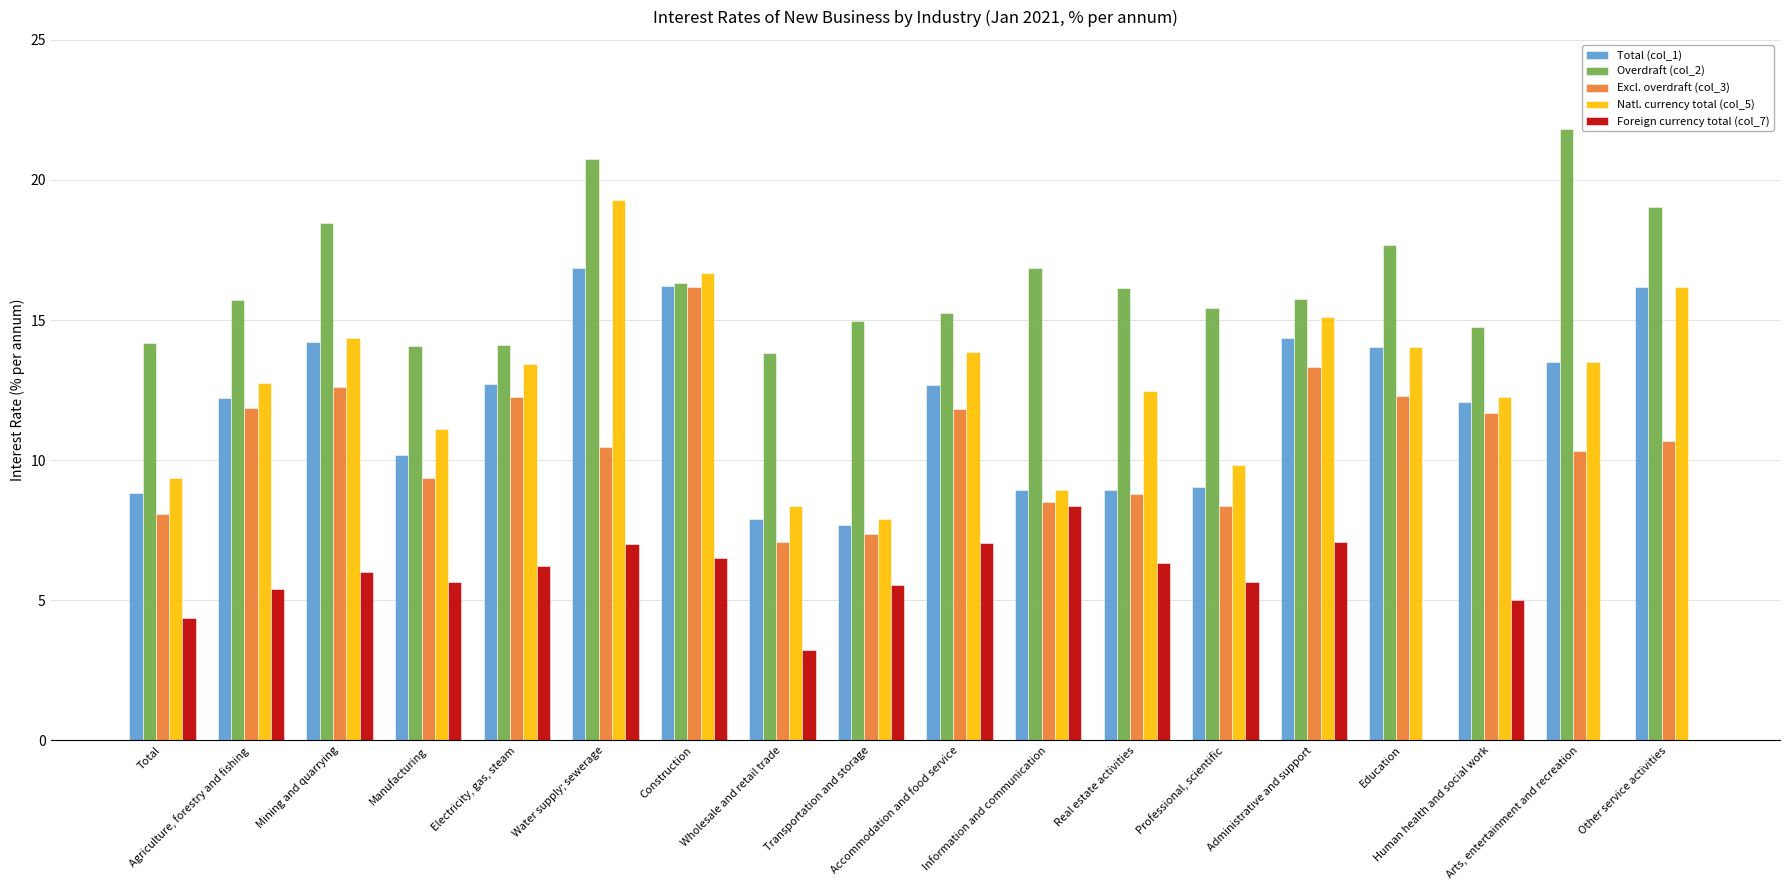

Where does the Excl. overdraft (col_3) series first go above 10?

Agriculture, forestry and fishing